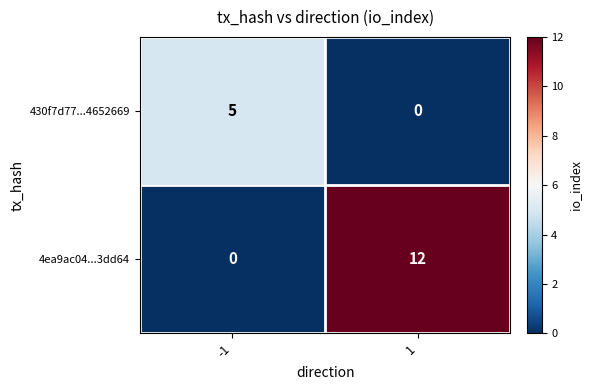

What is the total value across all series at 1?

12